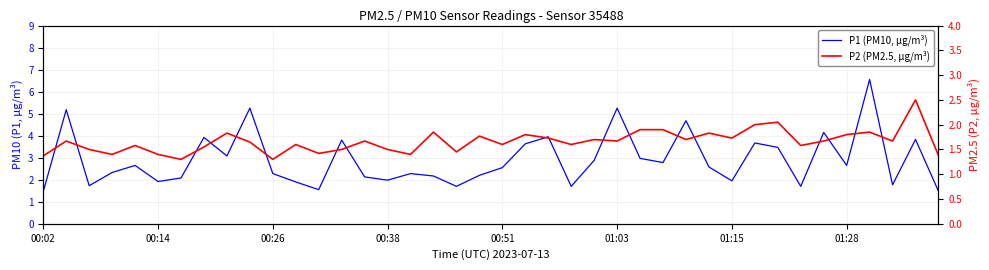

Which series has the largest range (max minus min)?

P1 (PM10, µg/m³)